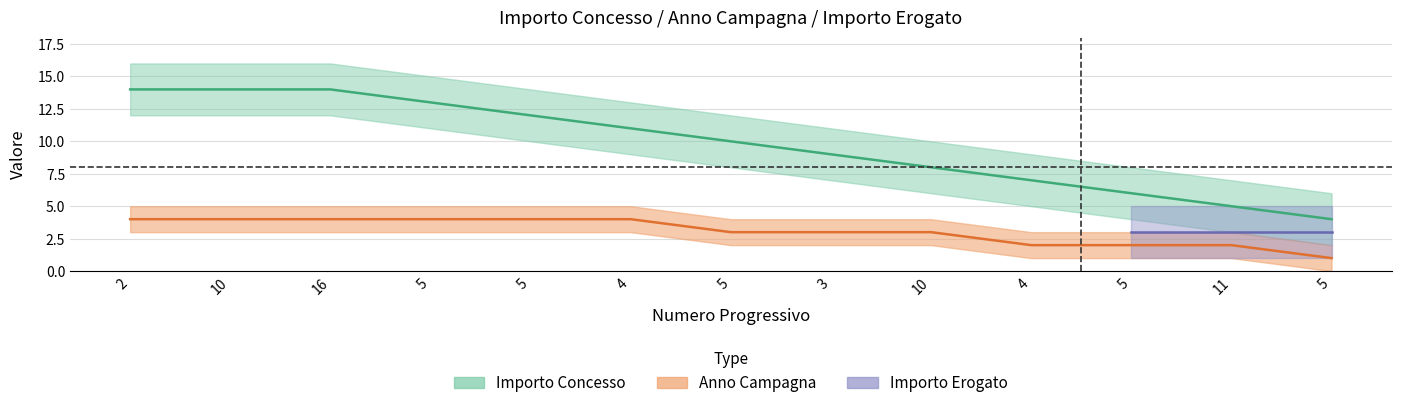

What is the sum of the values at 3 and 4?

16